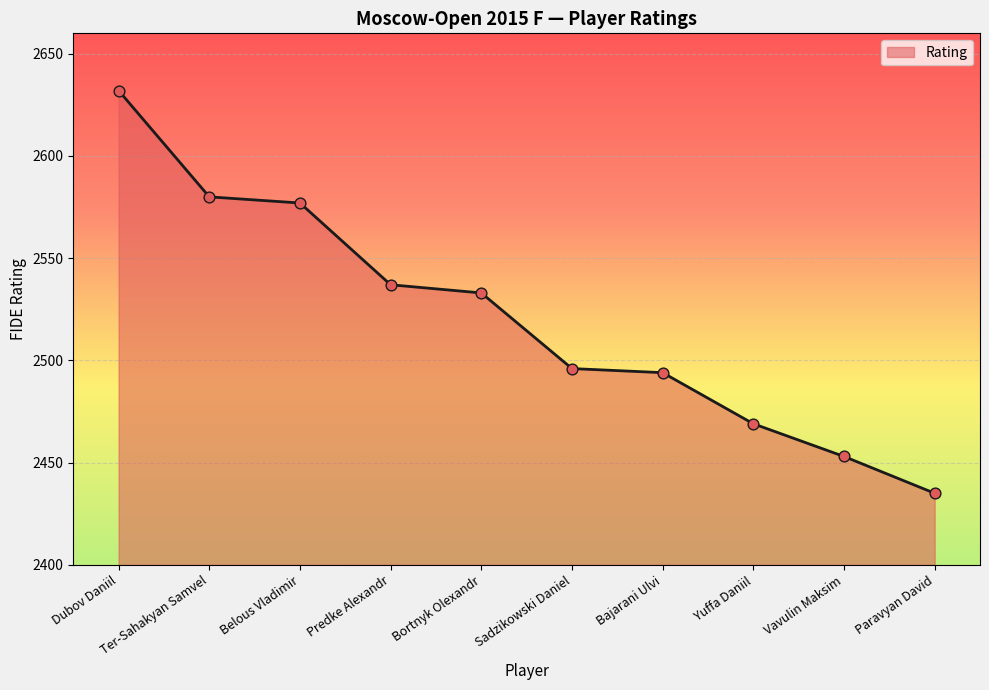

What is the change in value from Dubov Daniil to Sadzikowski Daniel?

-136